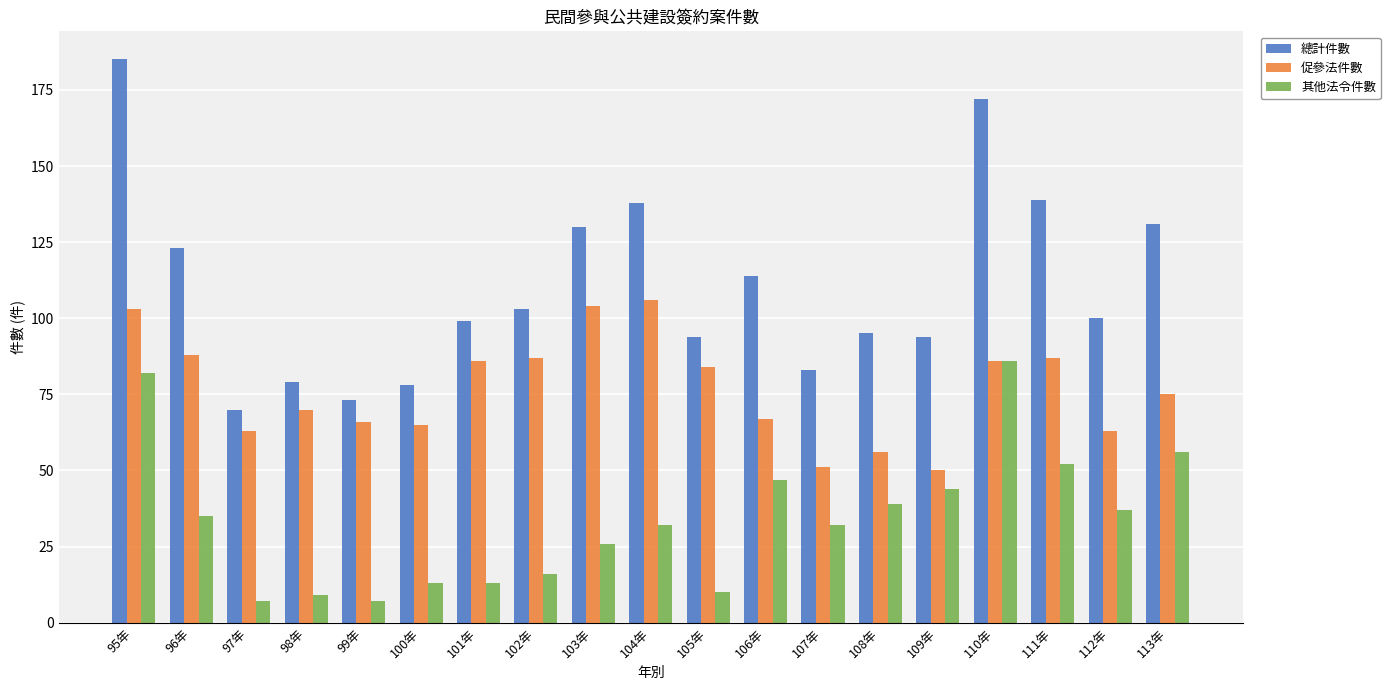

At which category is the sum across all series the highest?

95年